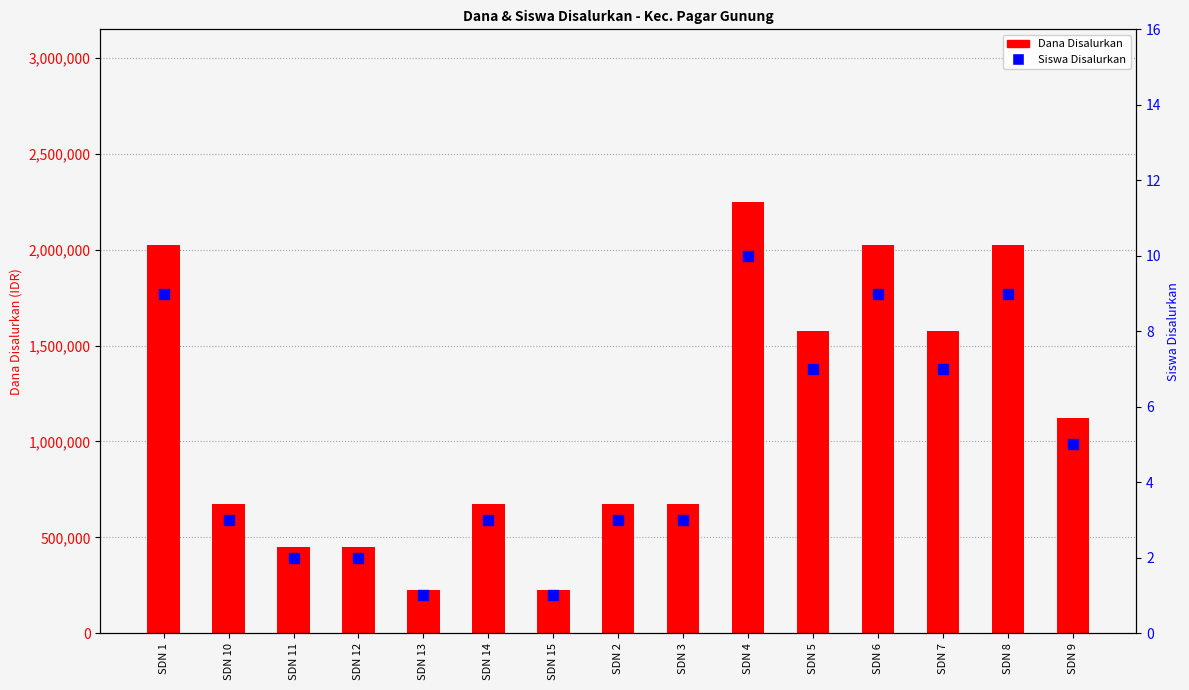

At which category is the sum across all series the highest?

SDN 4